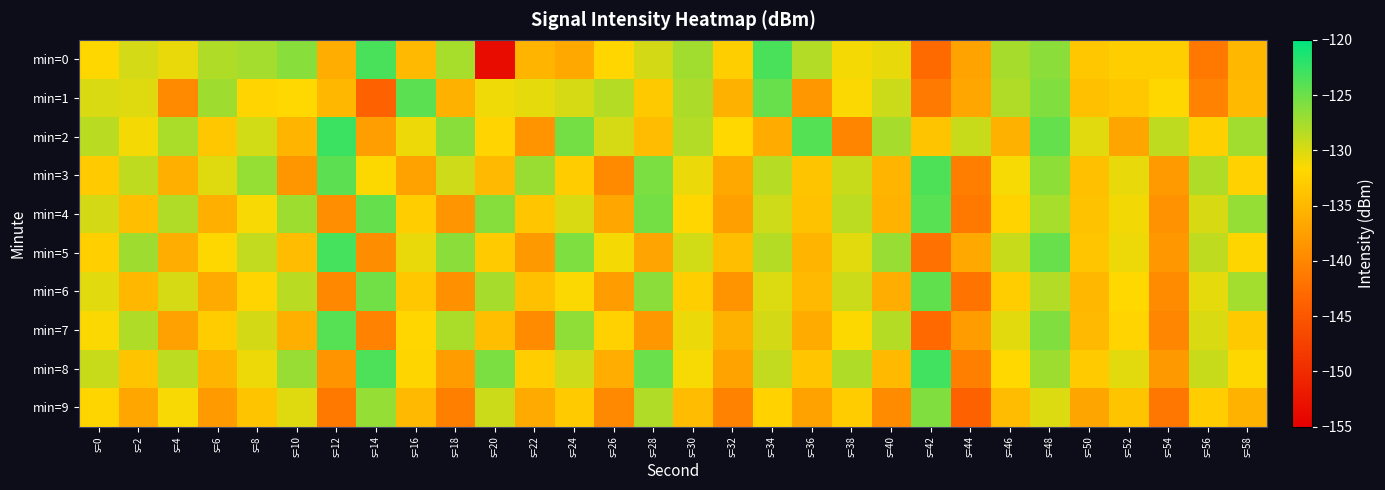

Between s=22 and s=38, which series saw the biggest shift?

min=7